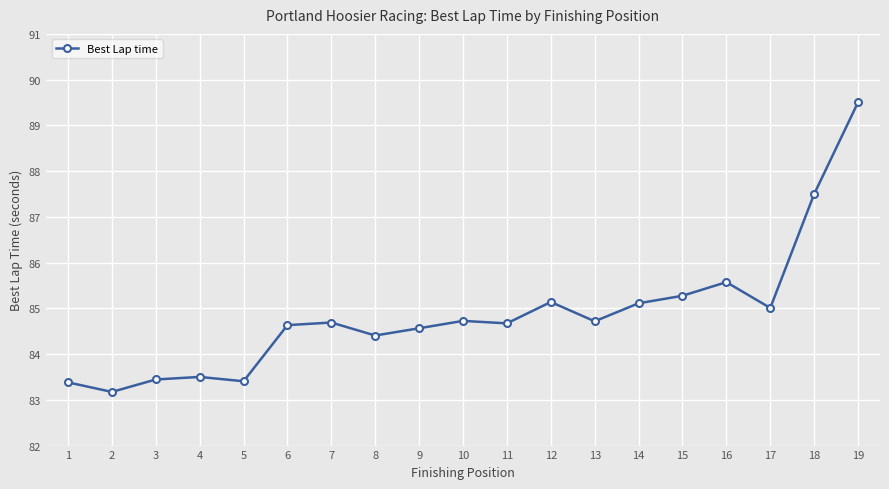

What is the difference between the second highest and minimum values?

4.3